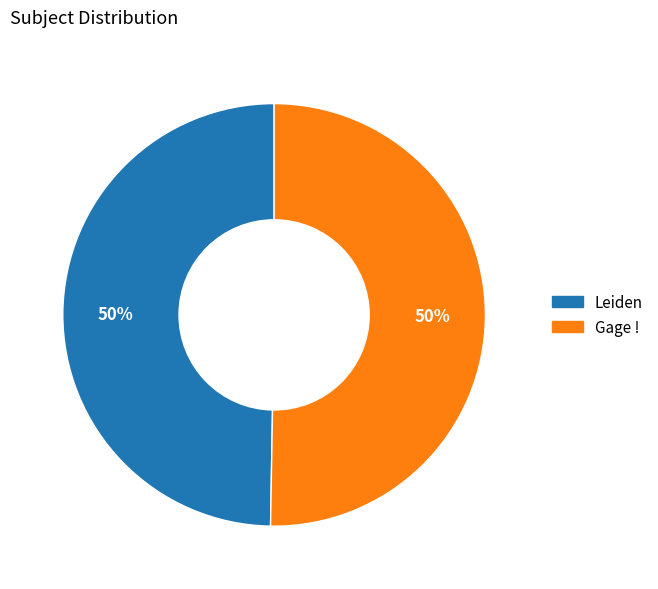

Count the number of slices in the pie.

2